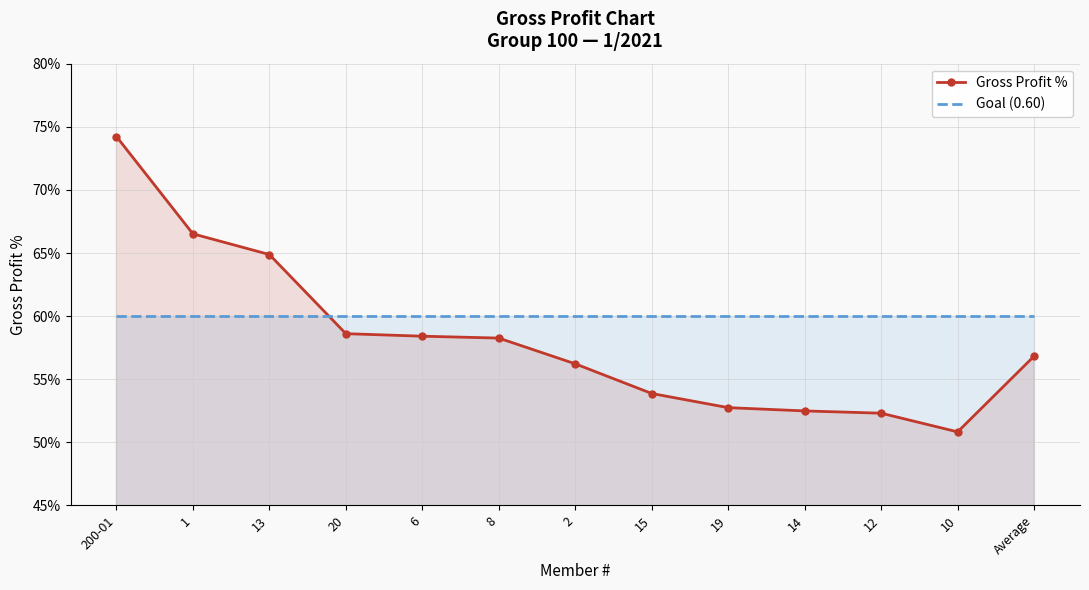

Is it true that Goal (0.60) equals 0.2 at 19?

False